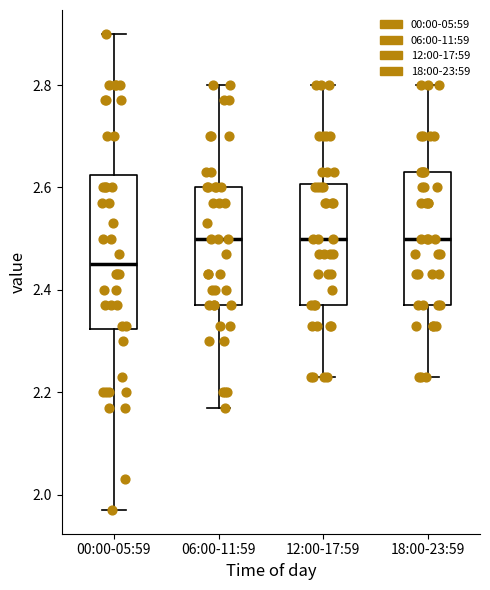

Comparing the boxes themselves (not the whiskers), which one is the tallest?

00:00-05:59